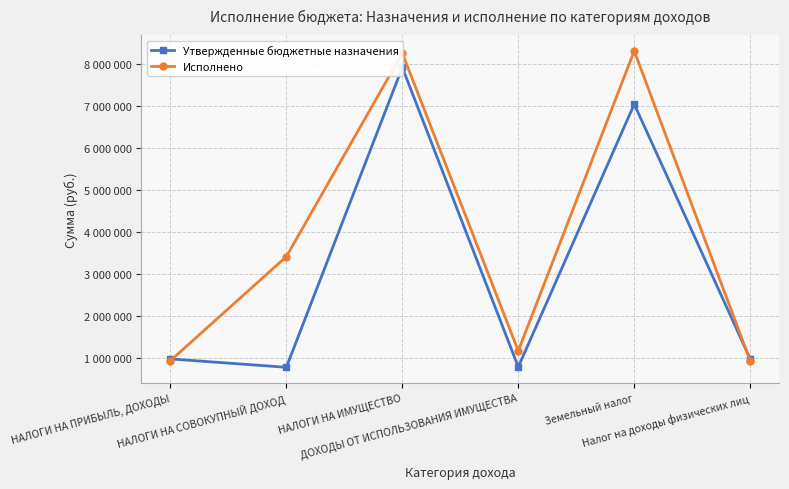

At which category does Утвержденные бюджетные назначения reach its first local valley?

НАЛОГИ НА СОВОКУПНЫЙ ДОХОД